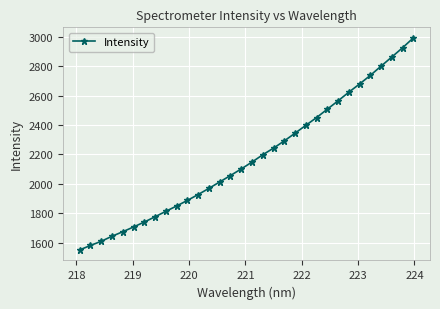

What is the maximum value shown in the chart?

2991.6